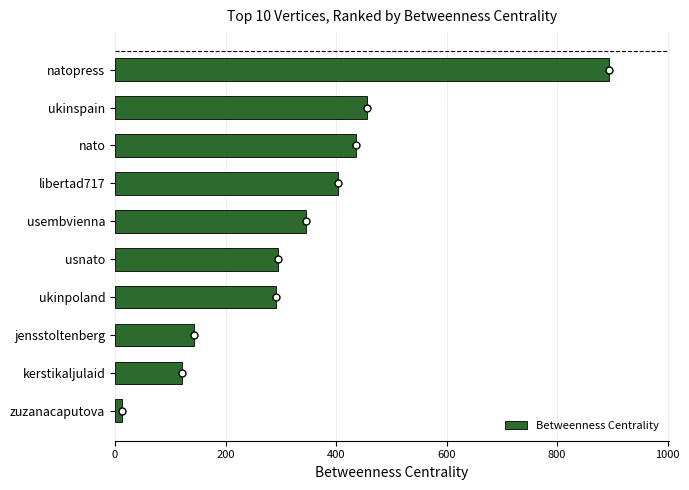

Approximately how many times larger is the value at natopress compared to nato?

2.1